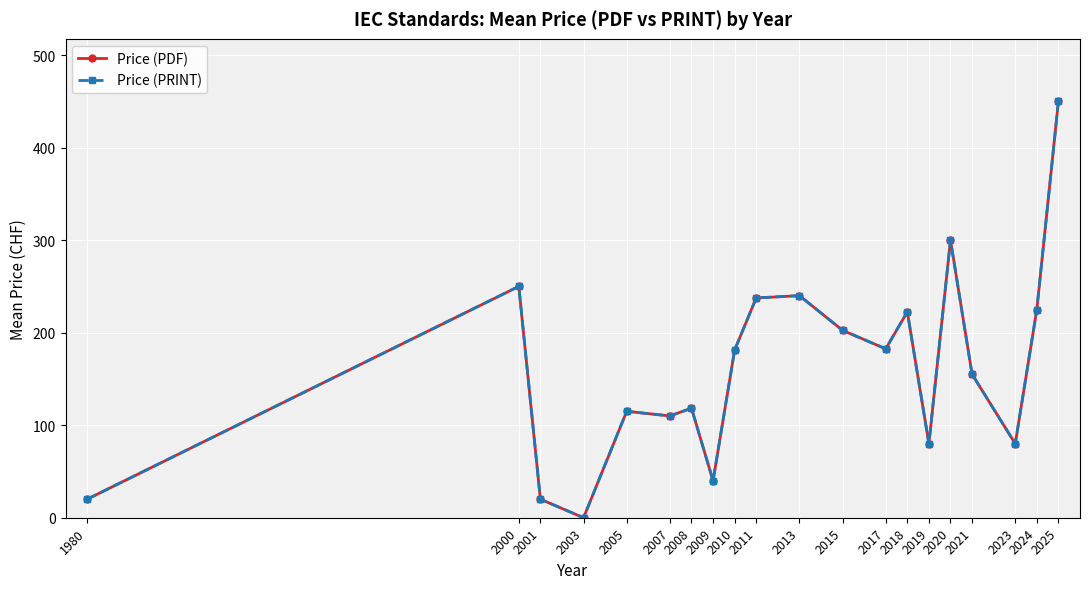

Is this an area chart (filled region under the line)?

No